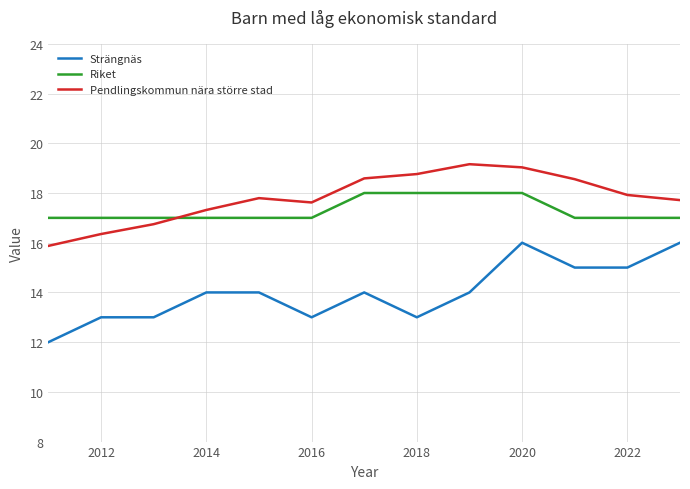

True or false: Pendlingskommun nära större stad and Strängnäs intersect in this chart.

False